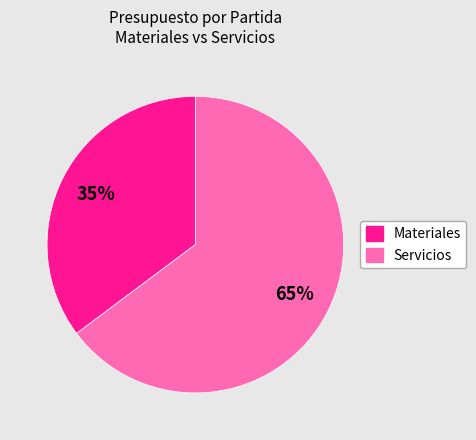

To the nearest percent, what is the average slice percentage?

50%